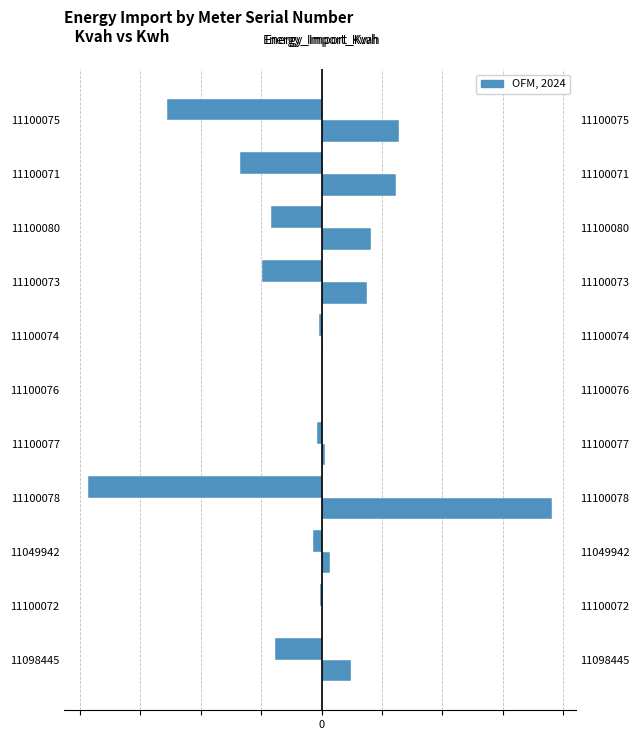

How many values in the Energy_Import_Kwh series exceed 484?

6